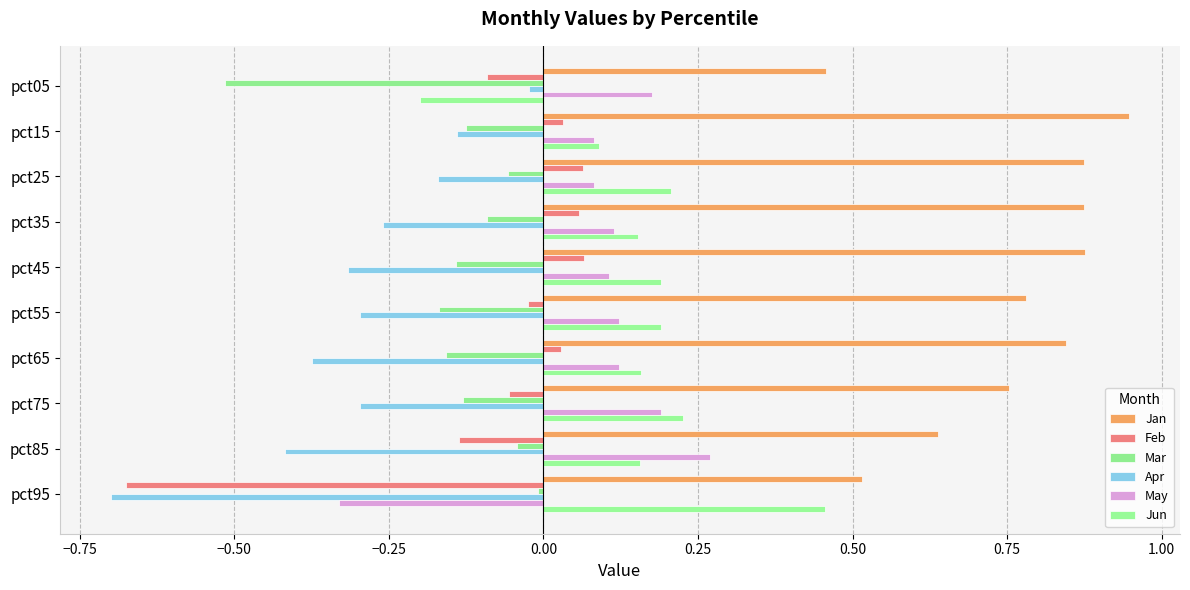

List the series in order of their peak value, lowest first.

Apr, Mar, Feb, May, Jun, Jan